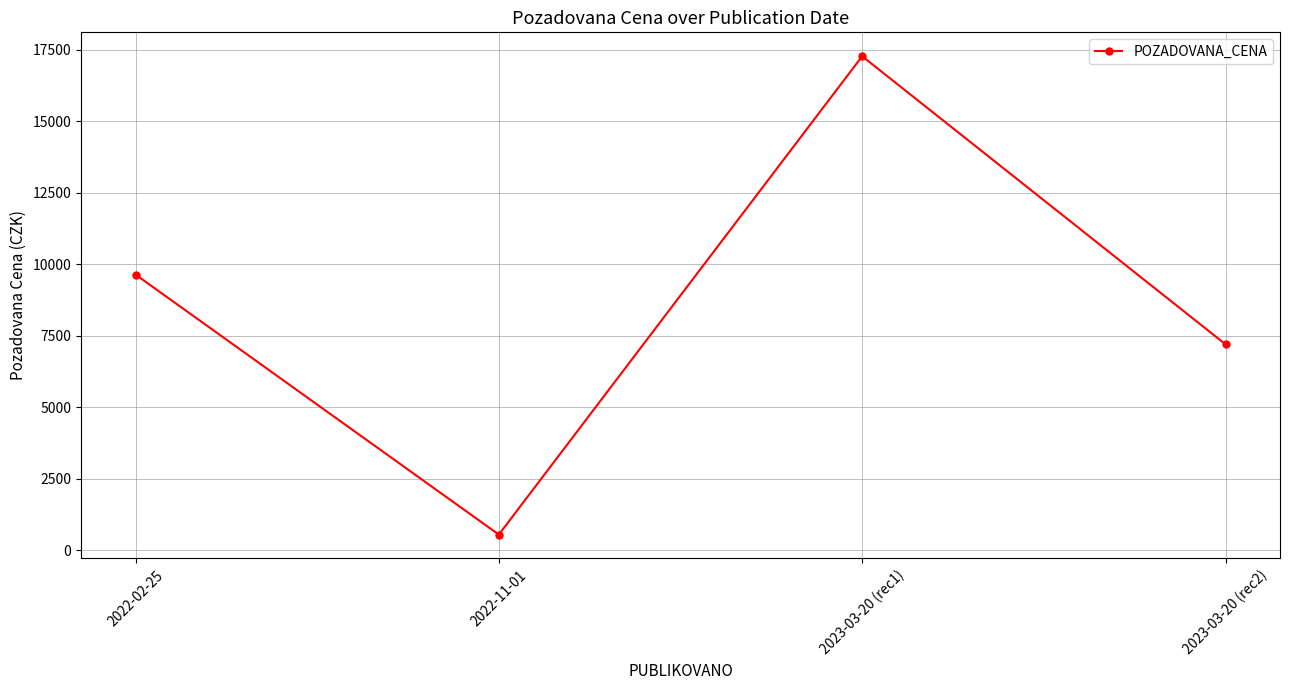

At which label is the value closest to 8910?

2022-02-25